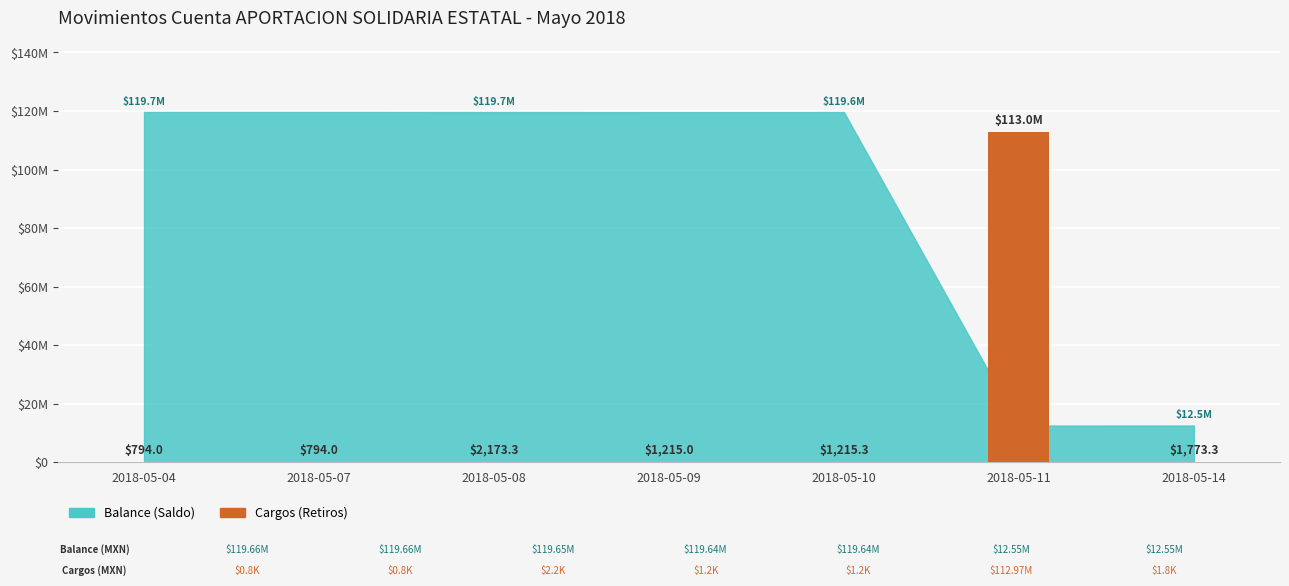

Is it true that the value at 2018-05-07 is 794.0?

True